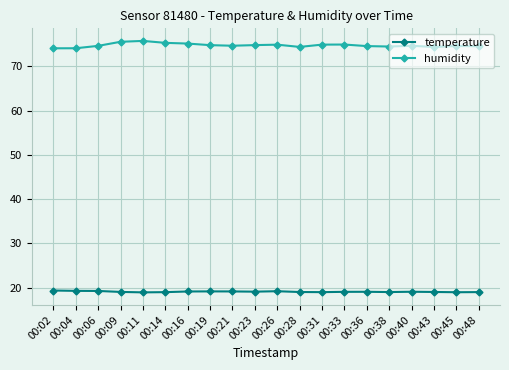

What is the total value across all series at 00:19?

93.9